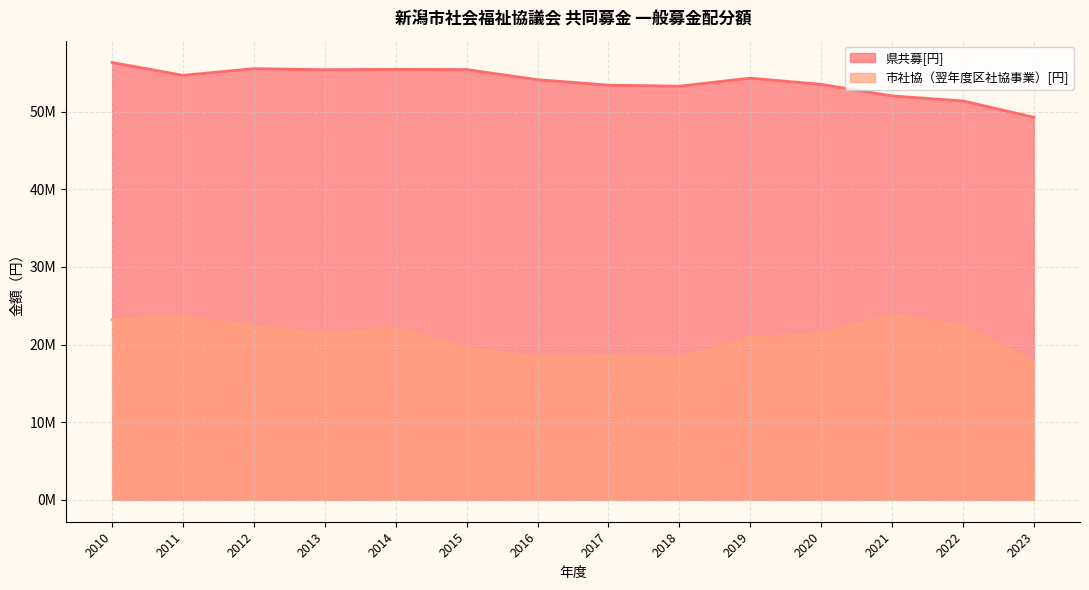

What is the minimum value shown in the chart?

17662596